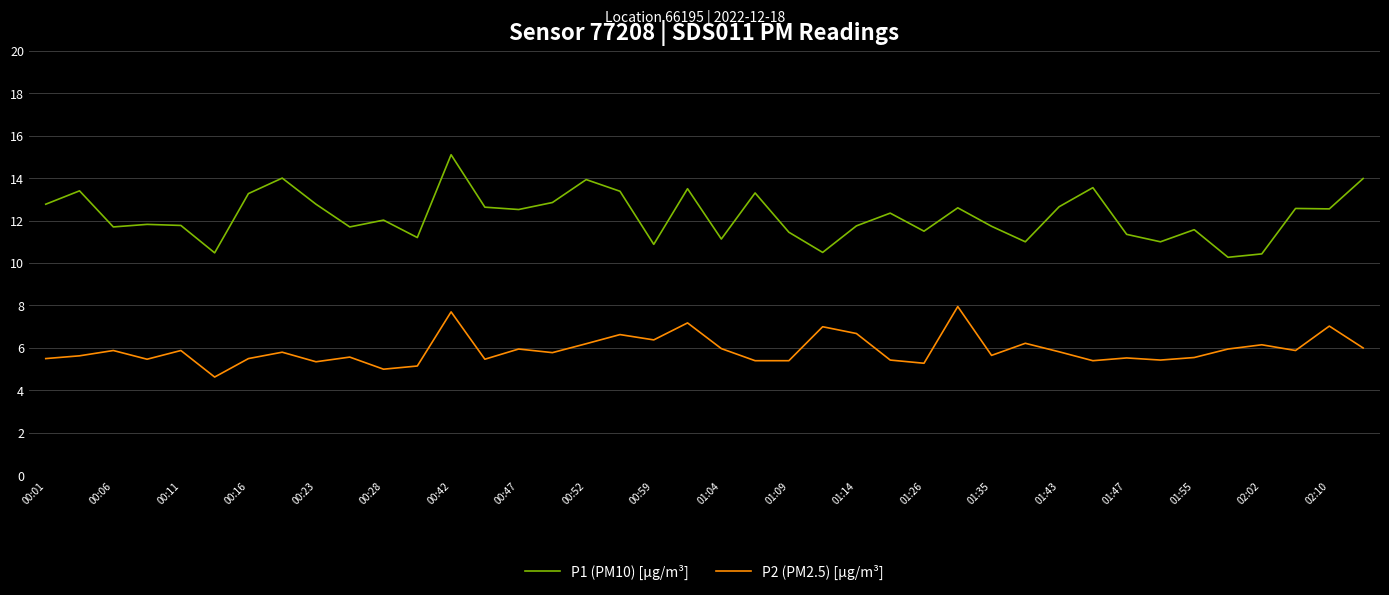

Rank the series by their average value, from lowest to highest.

P2 (PM2.5) [µg/m³], P1 (PM10) [µg/m³]